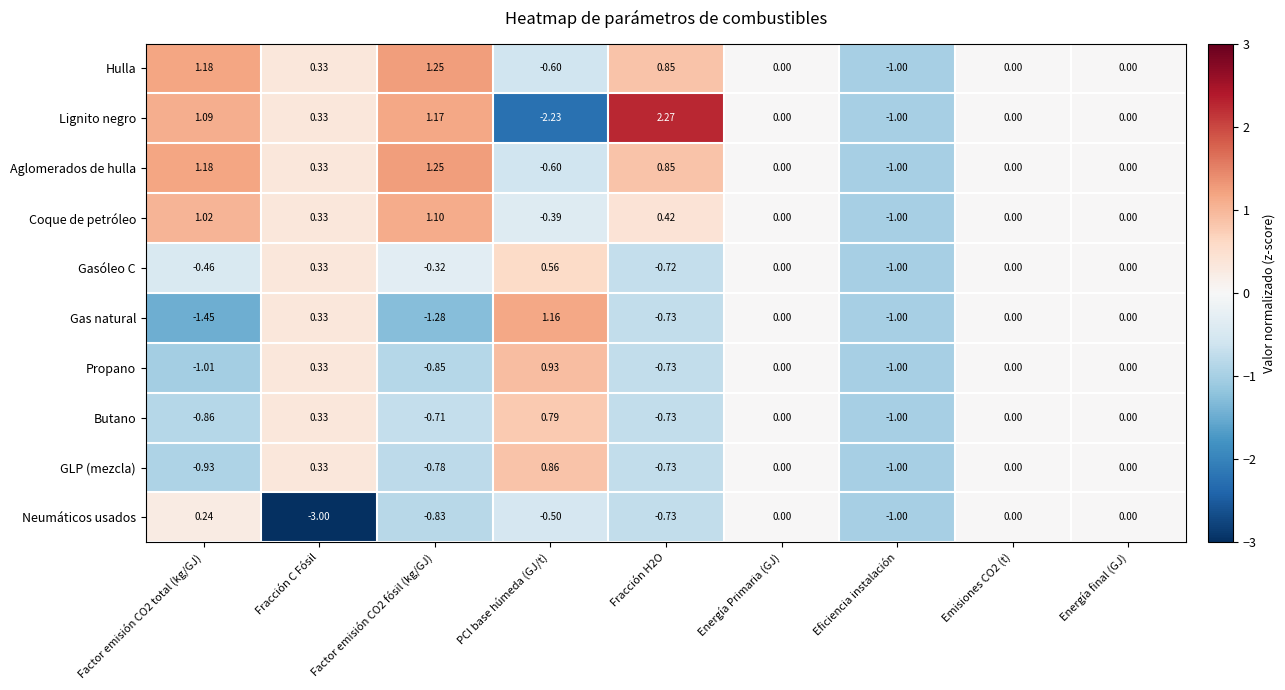

Where does the Butano series first go above 0?

Fracción C Fósil